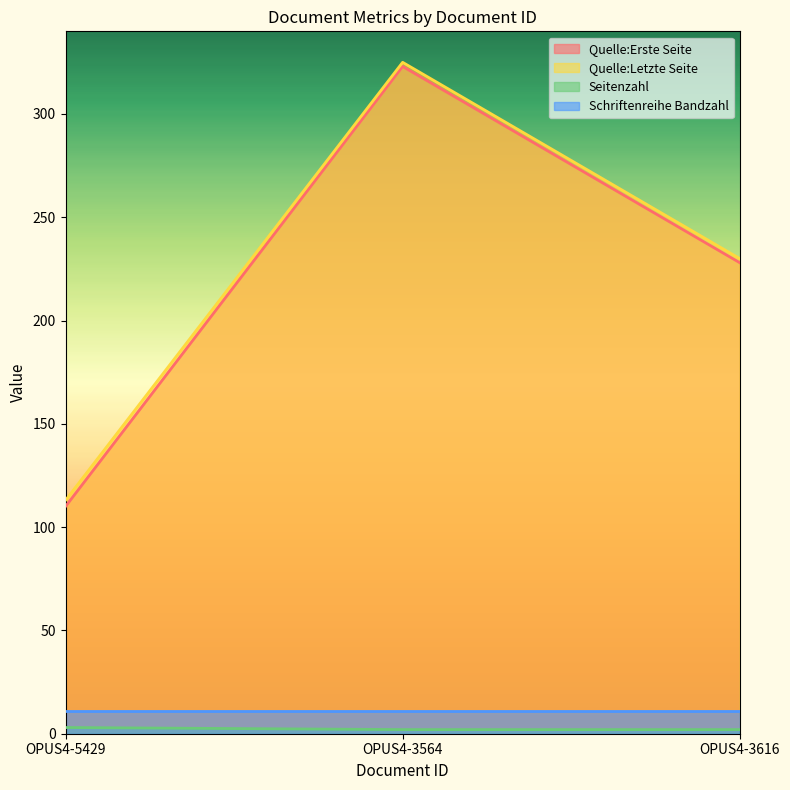

How many categories are shown in the chart?

3